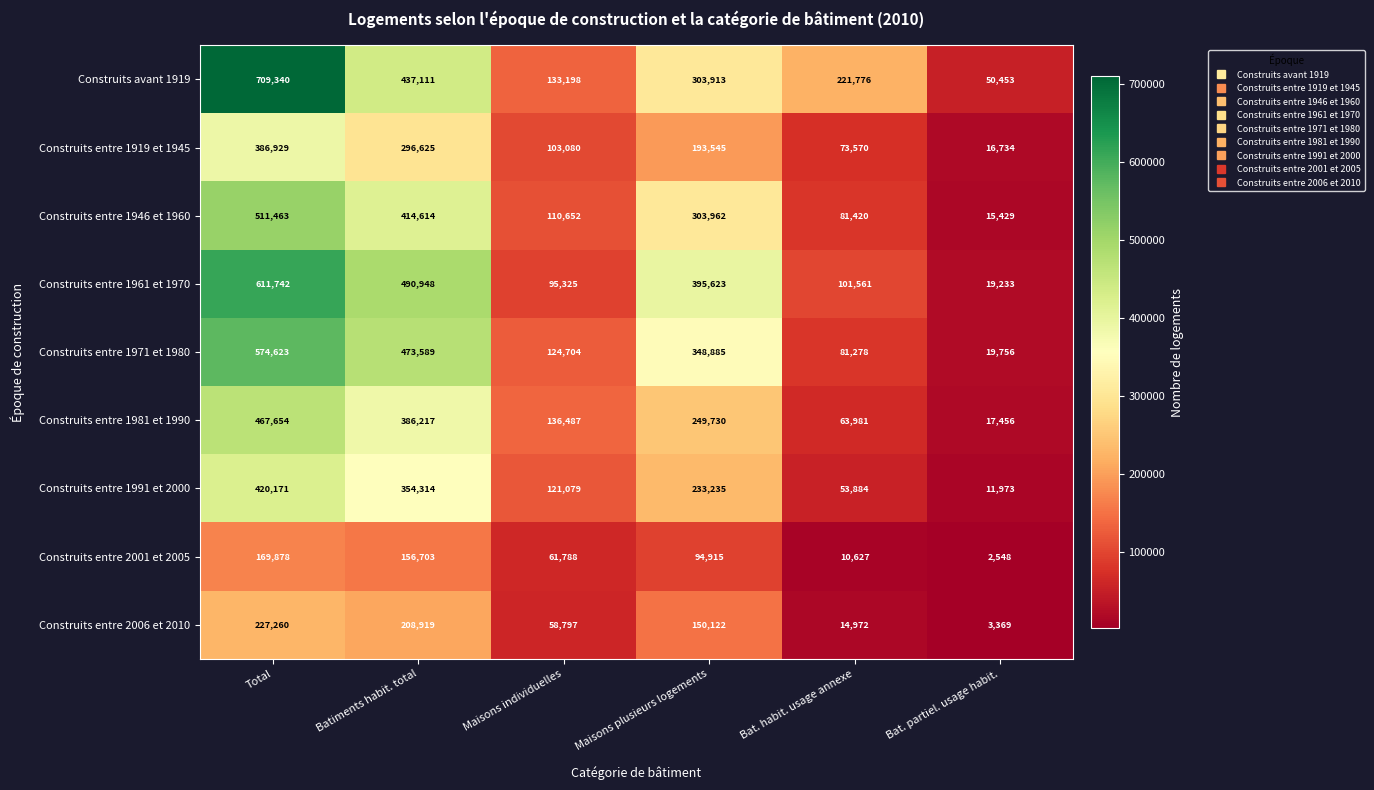

What is the maximum value for Construits entre 1946 et 1960?

511463